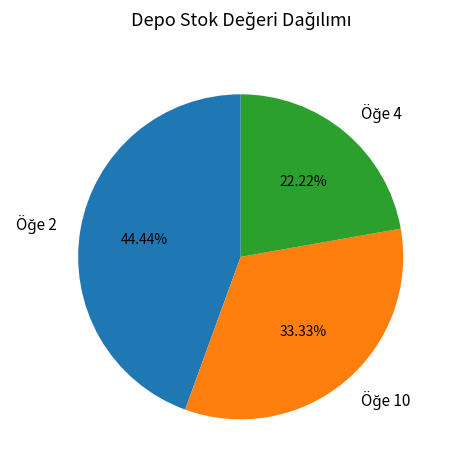

Is there any slice that represents more than half of the pie?

No